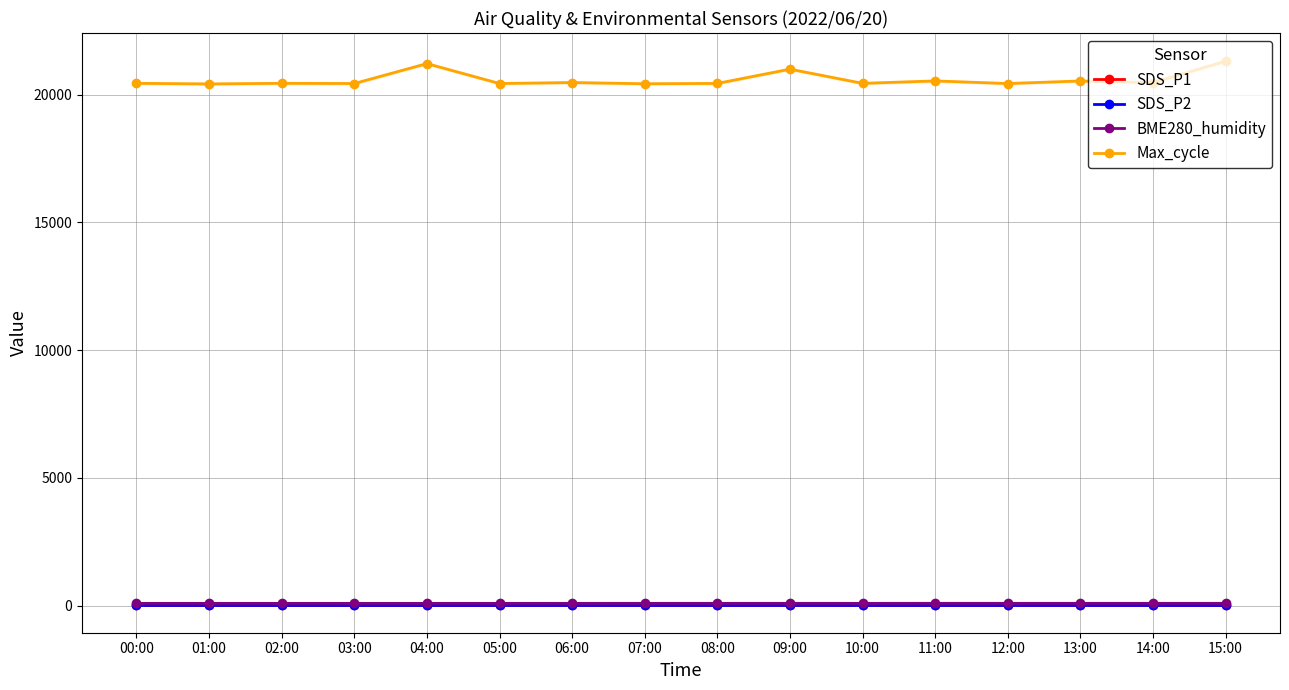

Rank the series by their maximum value, from lowest to highest.

SDS_P2, SDS_P1, BME280_humidity, Max_cycle